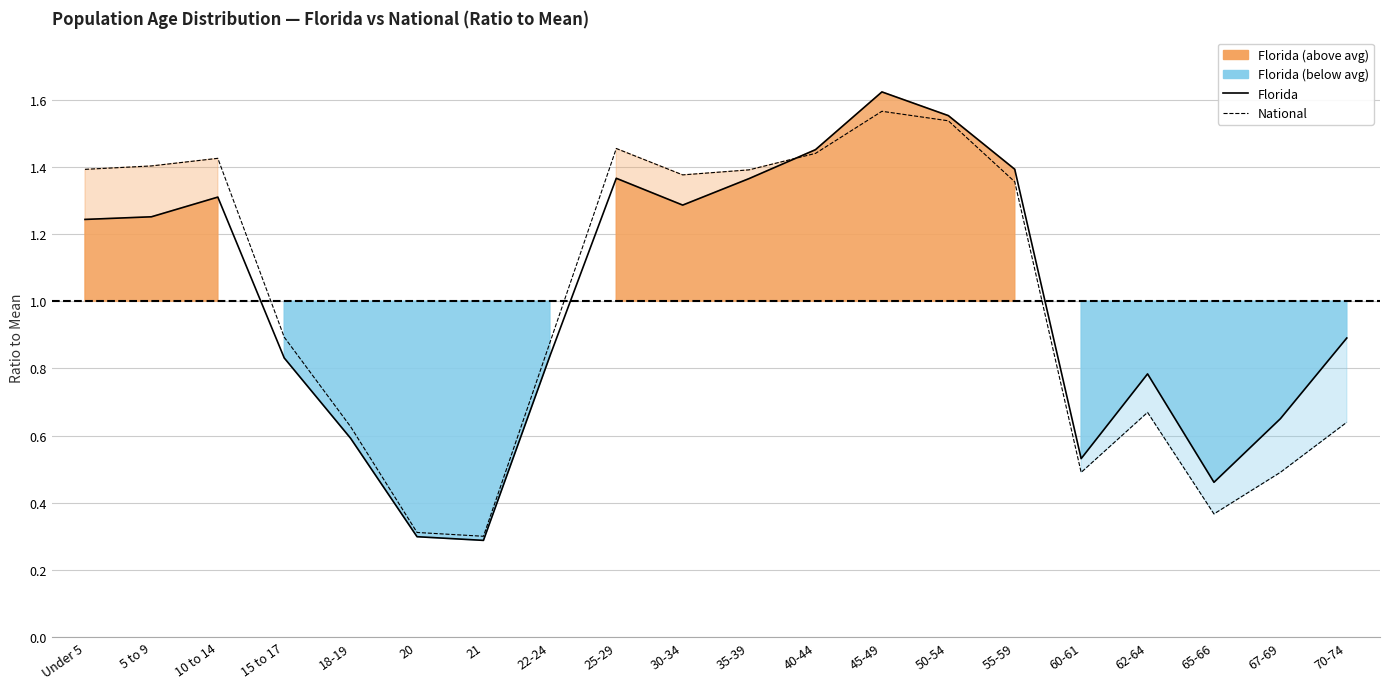

At which label does National reach its peak?

45-49